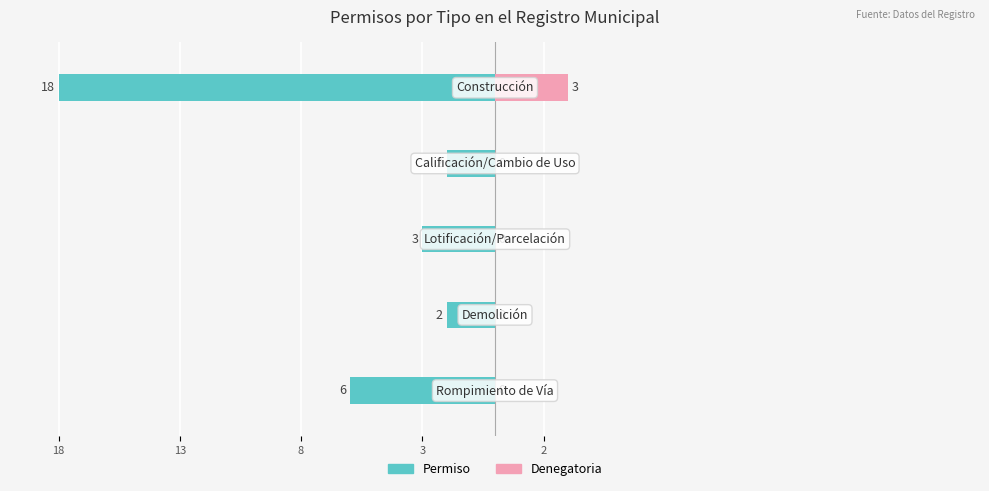

Reading right to left, what are all the values shown in this chart?

Permiso: 2=-18	3=-2	8=-3	13=-2	18=-6
Denegatoria: 2=3	3=0	8=0	13=0	18=0